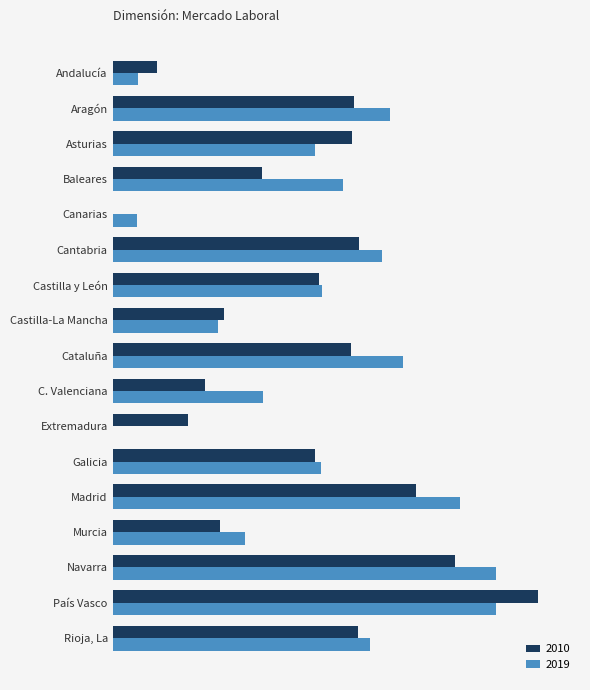

How many positive values does the 2019 series have?

16